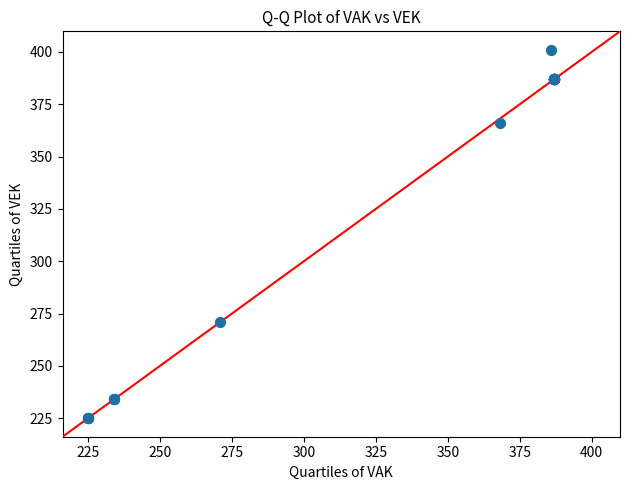

What Y value in the scatter plot is closest to 313?

271